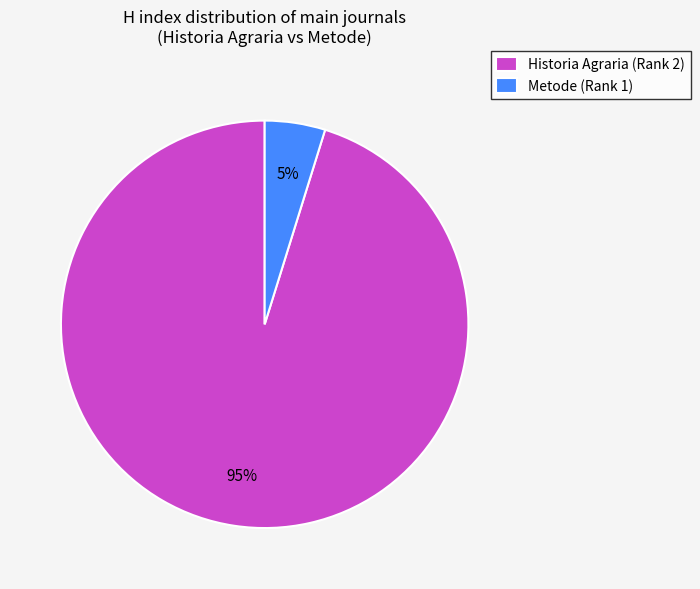

True or false: Metode (Rank 1) accounts for 12% of the total.

False